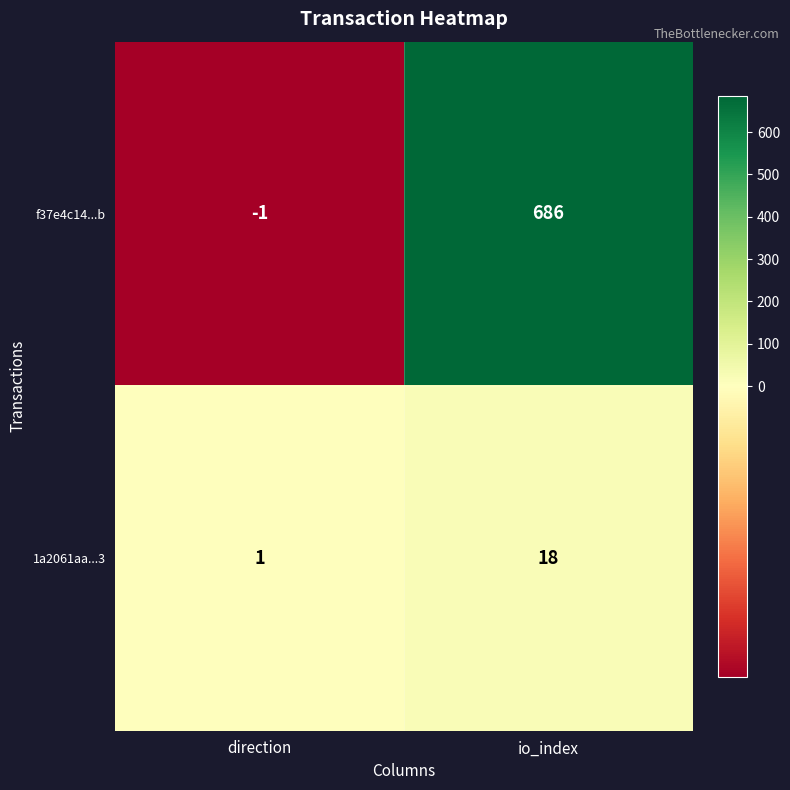

The 1a2061aa...3 series shows 18 at io_index. True or false?

True